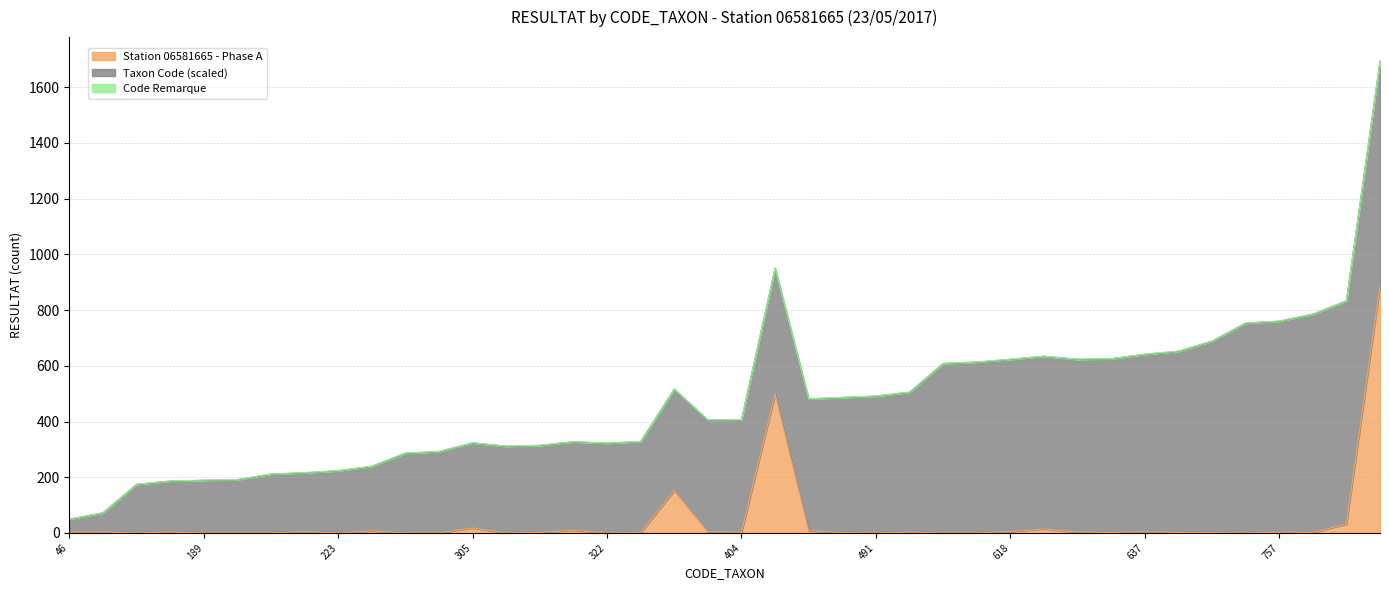

Which series changed the most between 311 and 613?

Taxon Code (scaled)